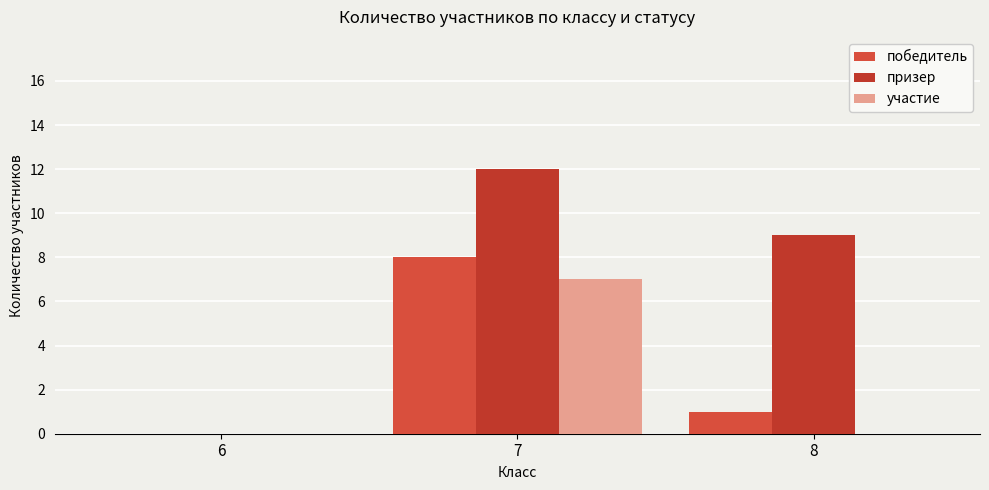

Where is победитель nearest to the value 4?

8